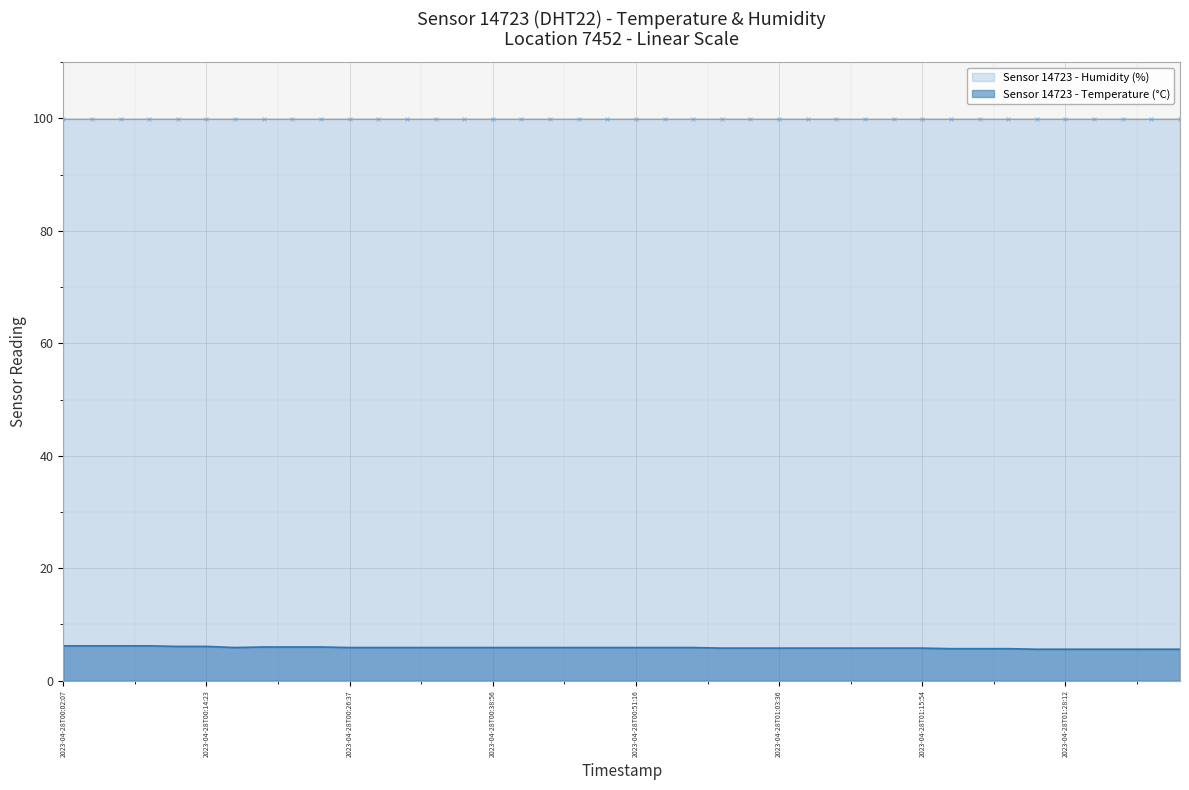

Read the temperature value at 36.

5.6